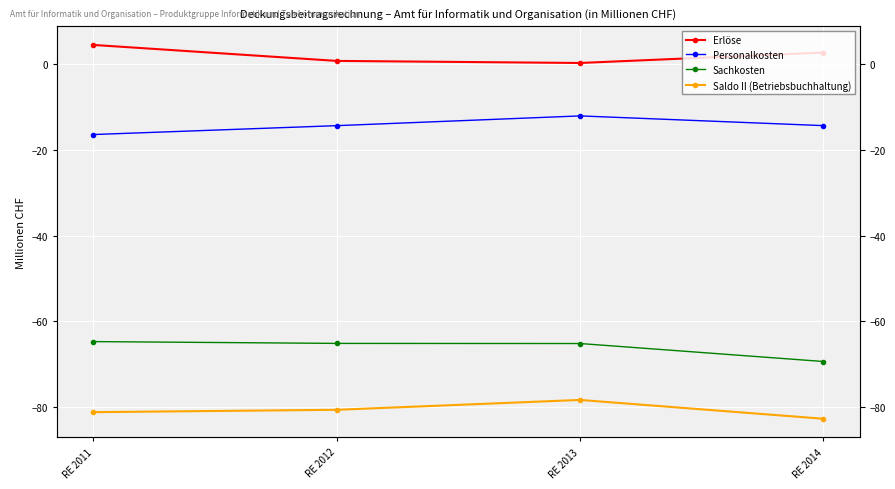

What is the value of the Erlöse point at the 1st from the left?

4.5